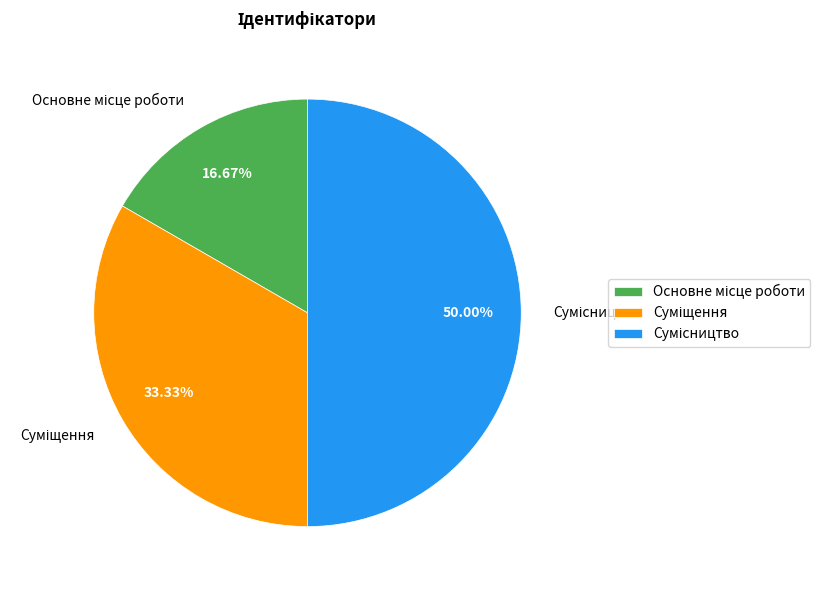

To the nearest percent, what is the difference between the Суміщення and Сумісництво slice percentages?

17%